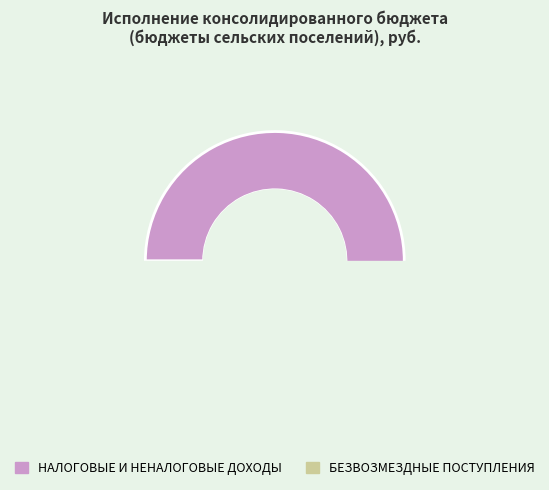

How many slices are in this pie chart?

2